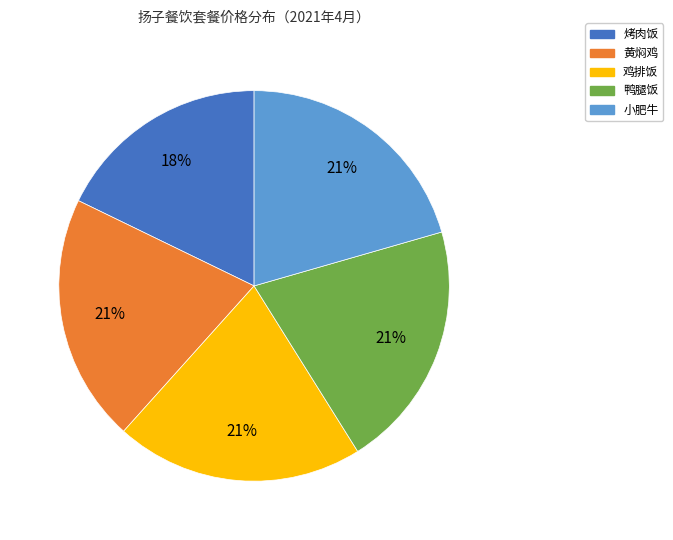

Which slice is the smallest?

烤肉饭